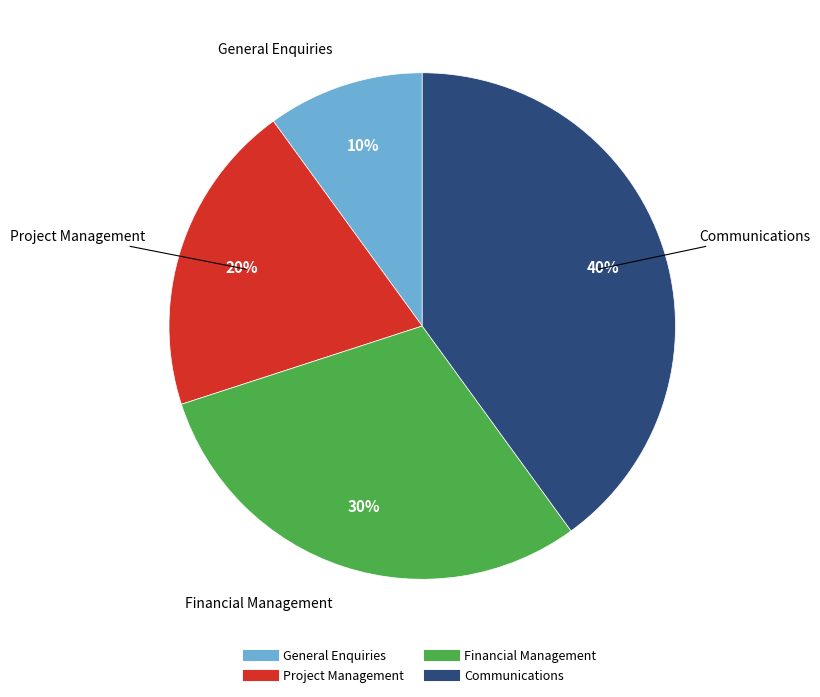

How many slices are in this pie chart?

4